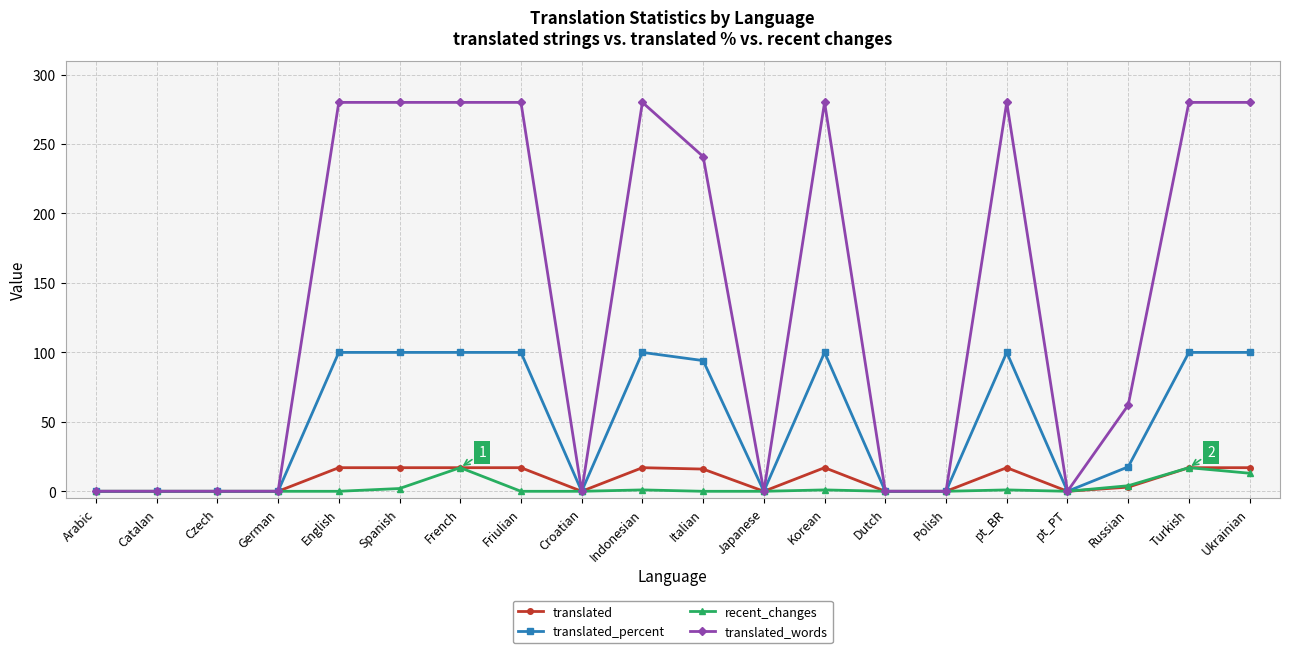

Count the number of categories in the chart.

20